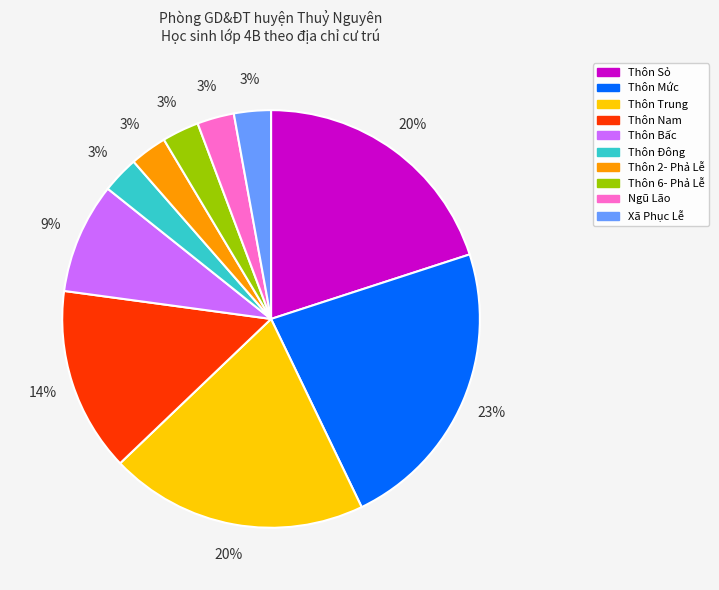

Approximately how many times larger is the value at Thôn Sỏ compared to Thôn Nam?

1.4